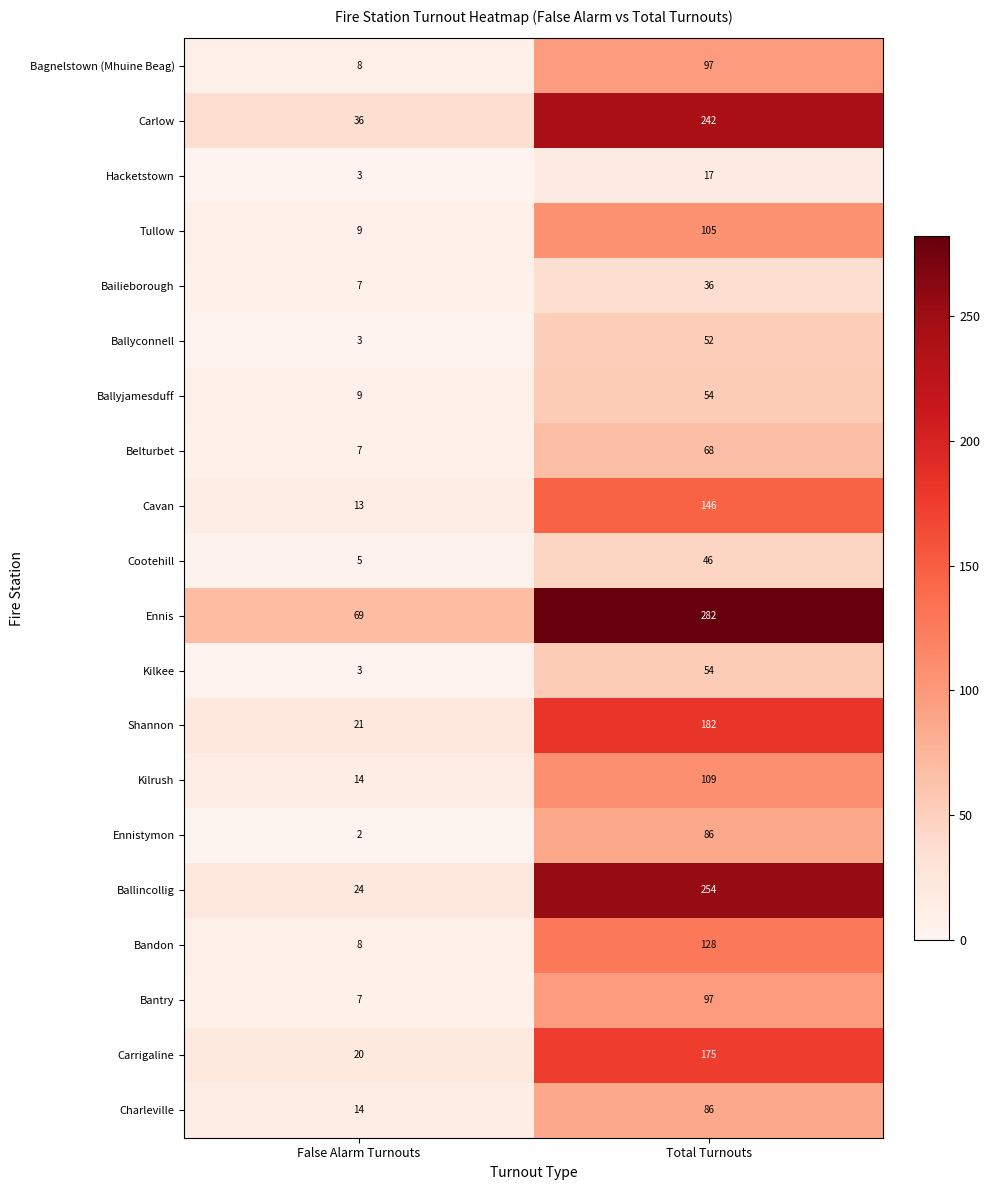

At which label is Ballyjamesduff closest to 31?

False Alarm Turnouts